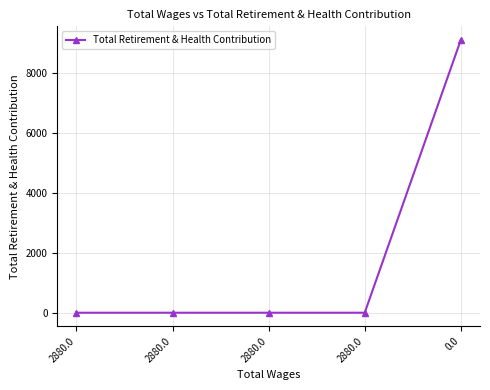

True or false: the data shows 3999 at 2880.0.

False